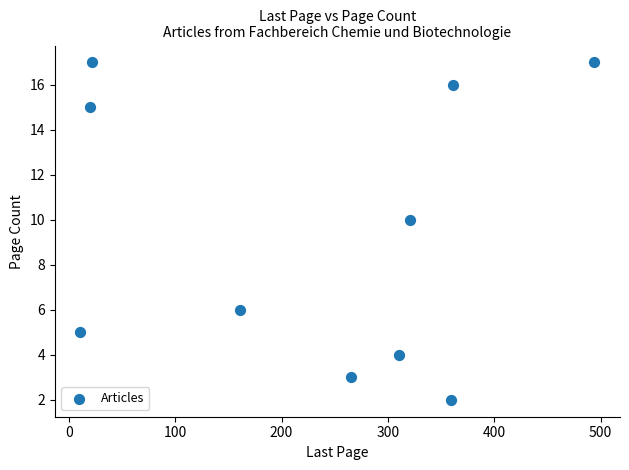

What is the average Y value?

10